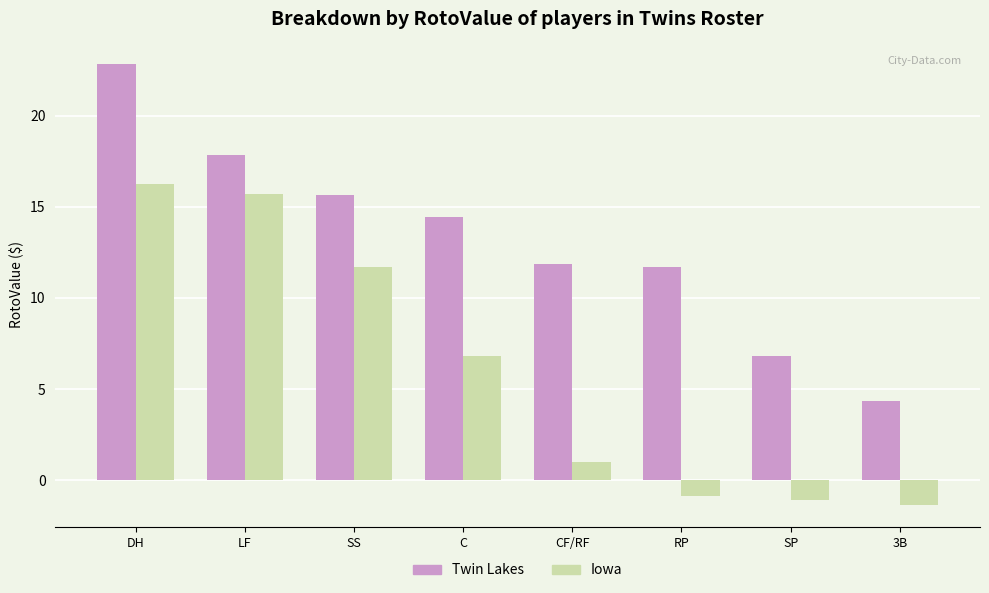

Read the Twin Lakes value at CF/RF.

11.9